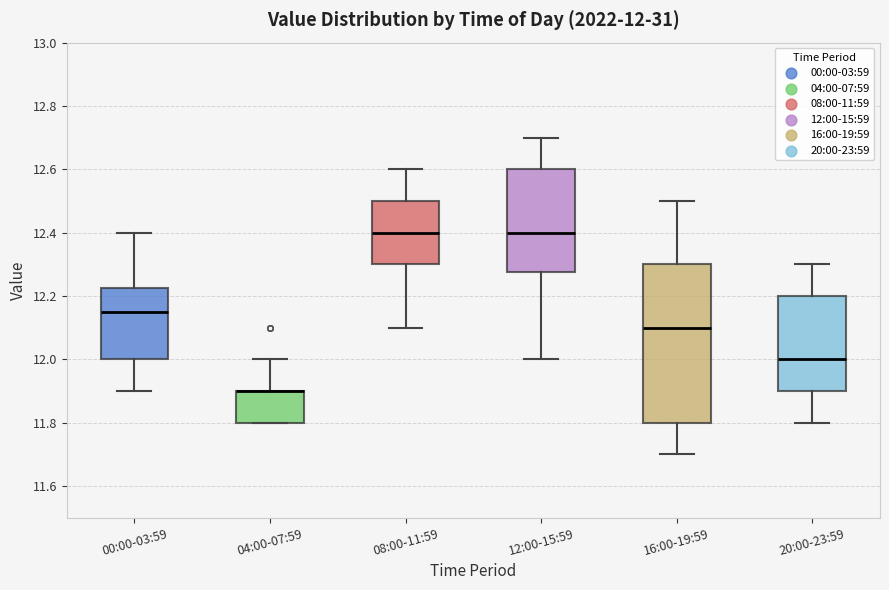

Comparing the boxes themselves (not the whiskers), which one is the tallest?

16:00-19:59